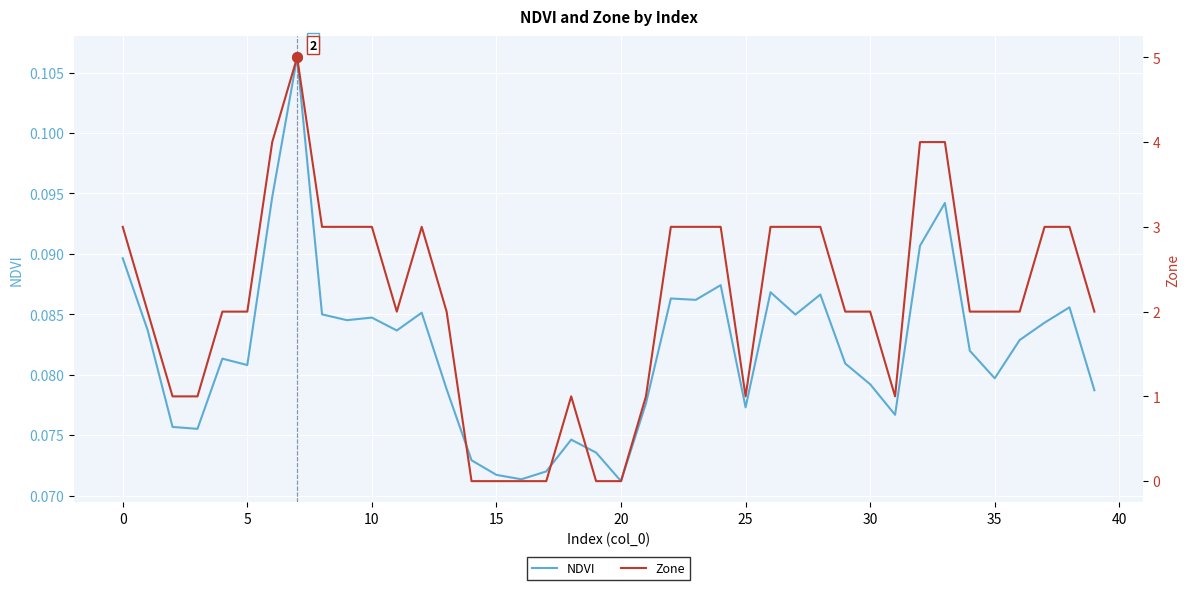

How many intersections are there between NDVI and Zone?

4